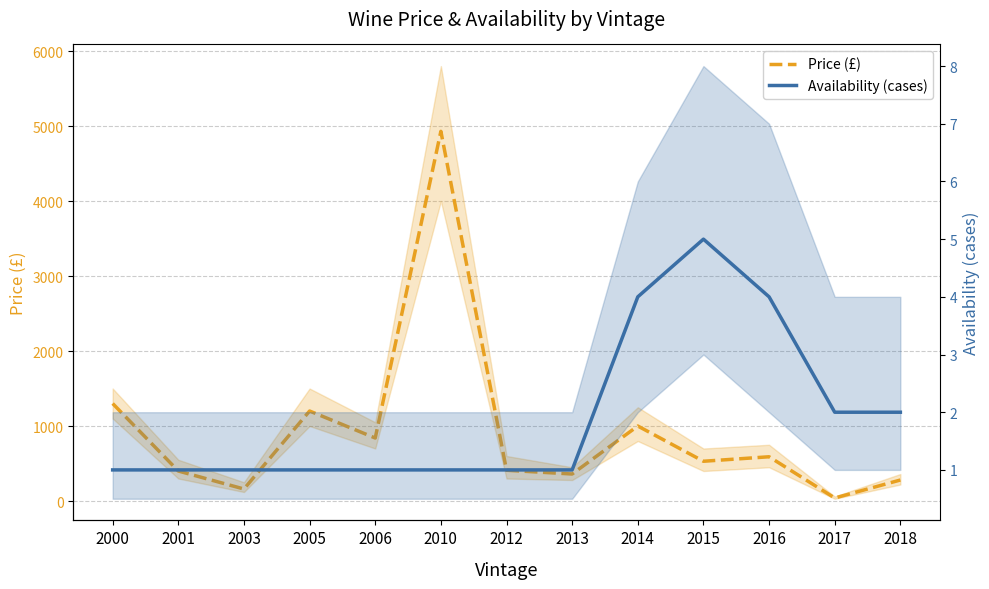

Is the value of Price (£) at 2017 greater than the value of Availability (cases) at 2001?

Yes